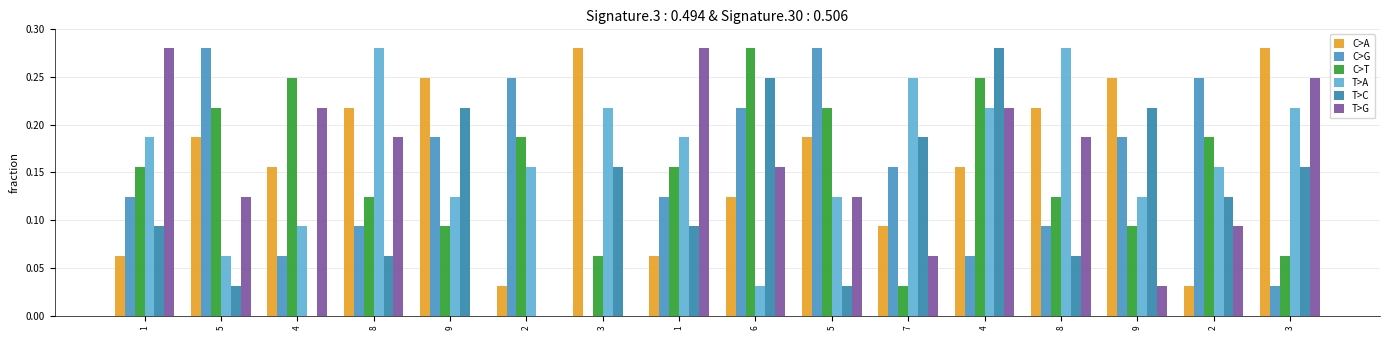

Which series has the largest range (max minus min)?

C>G